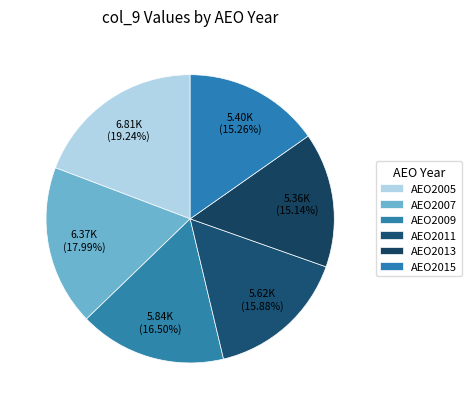

To the nearest percent, what percentage of the pie is AEO2013?

15%